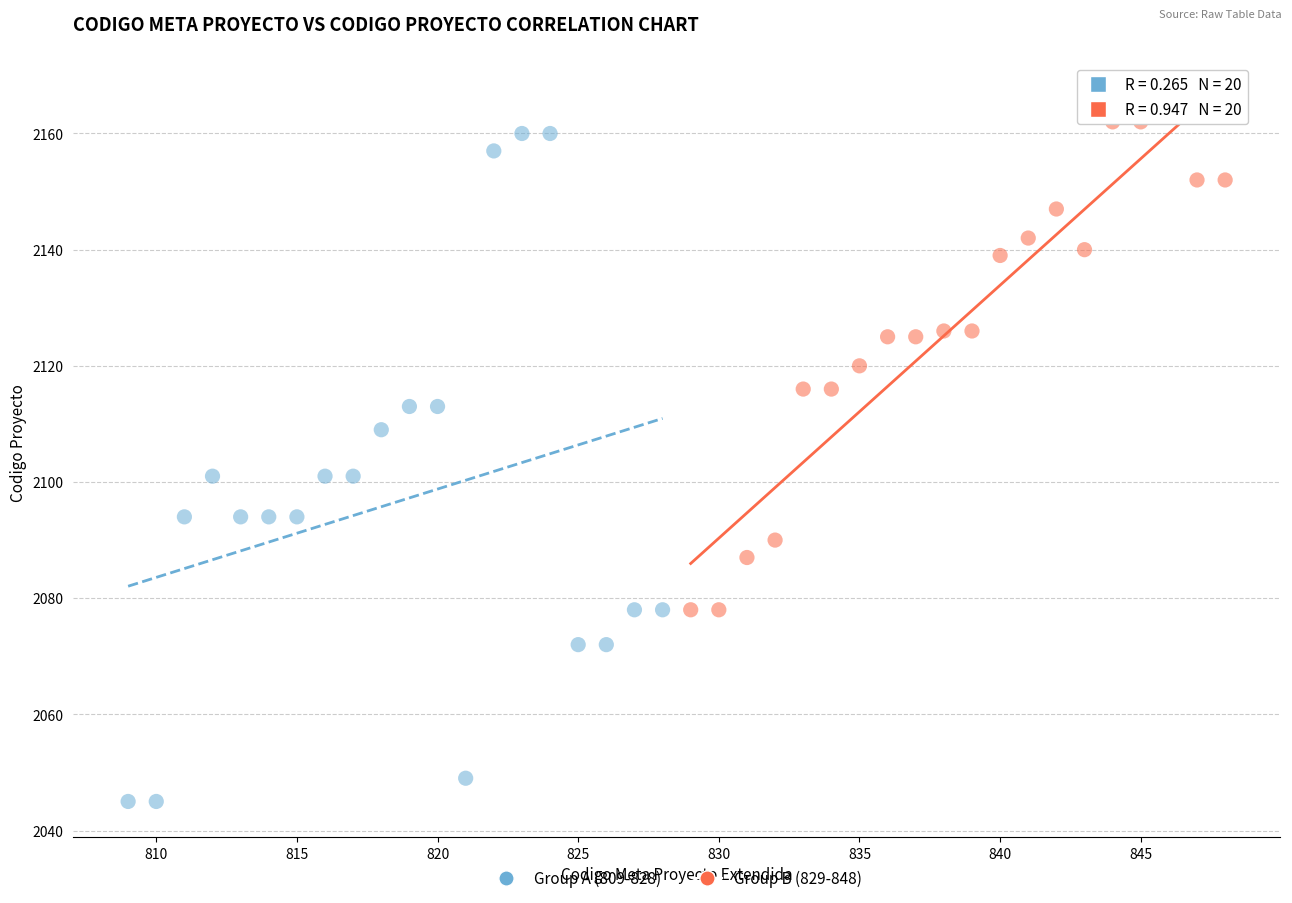

Which series reaches the minimum Y coordinate?

Group A (809-828)